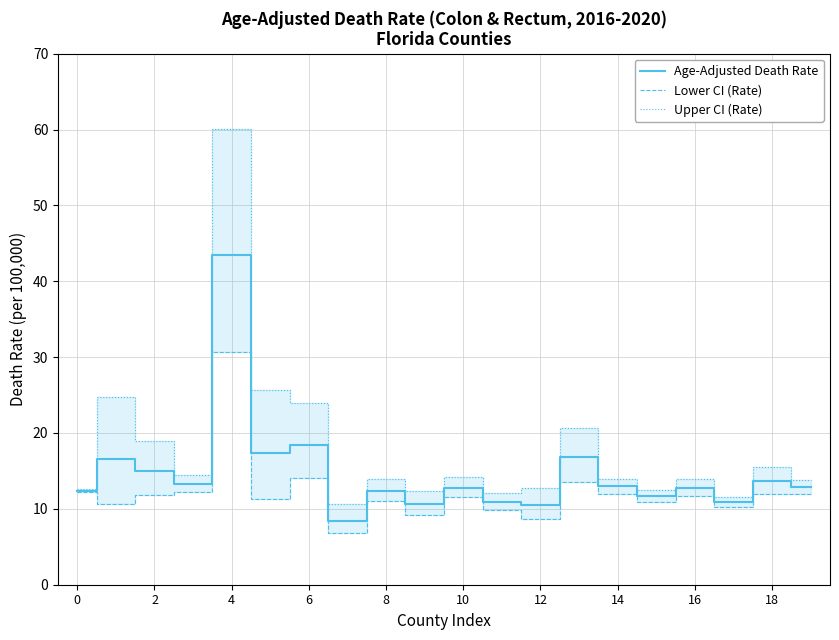

Which series has the largest total across all categories?

Upper CI (Rate)